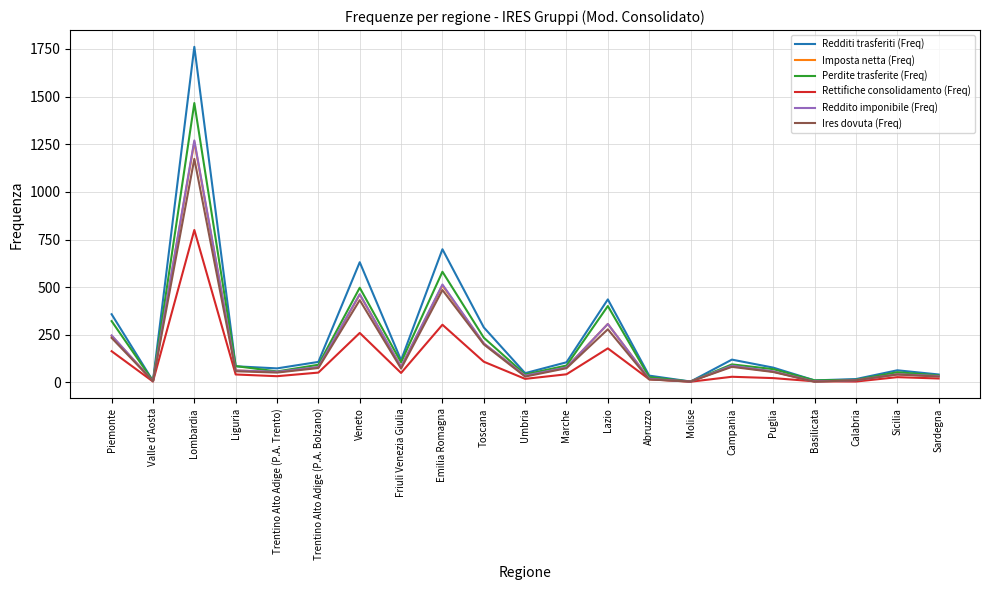

At which category is the sum across all series the highest?

Lombardia